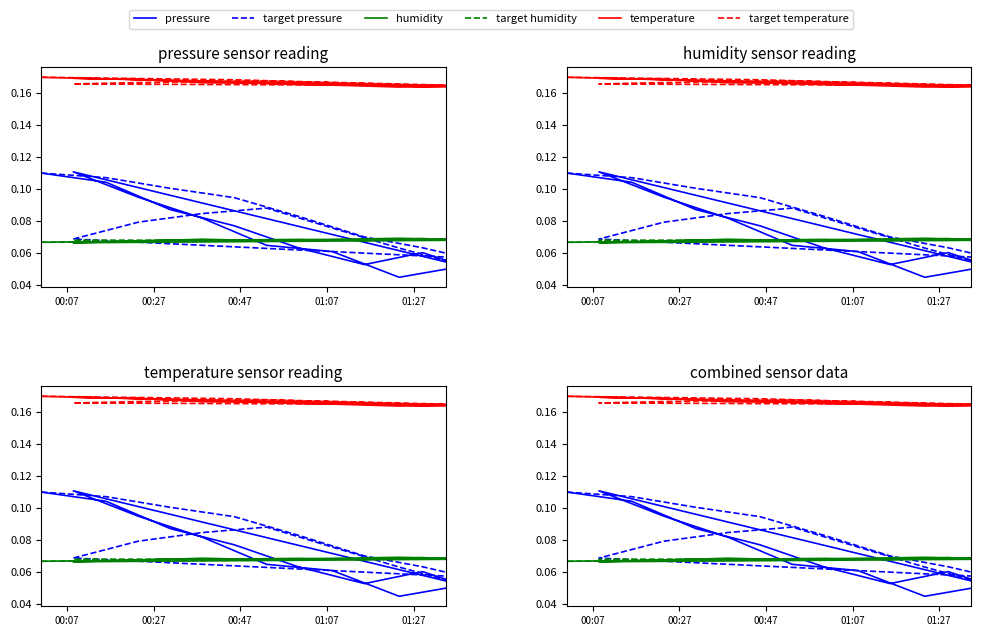

Count the number of data series in this chart.

6